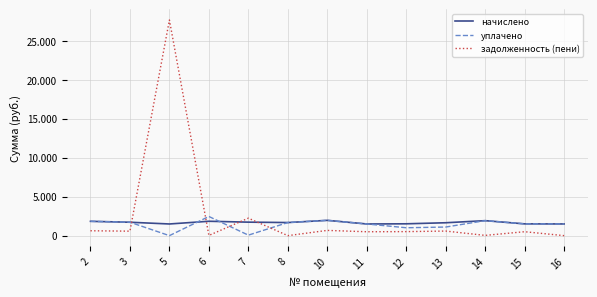

What is the highest value of the уплачено series?

2458.8